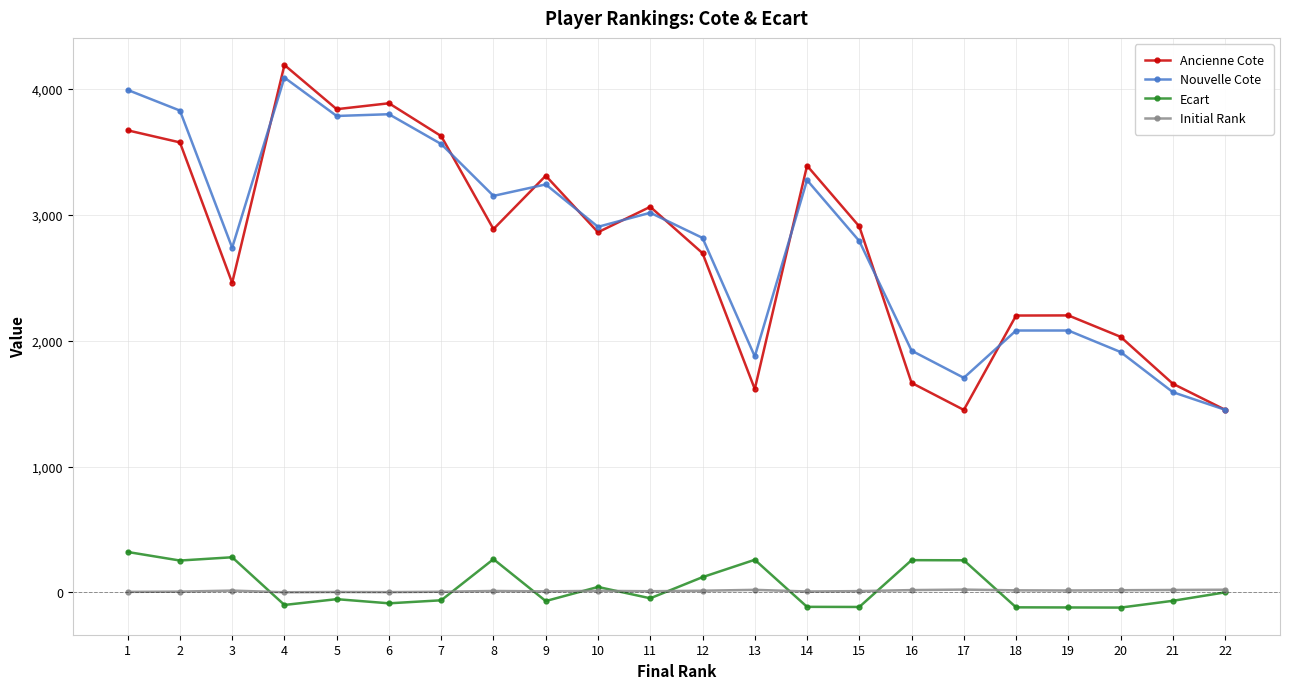

Where is the first local minimum for Nouvelle Cote?

3